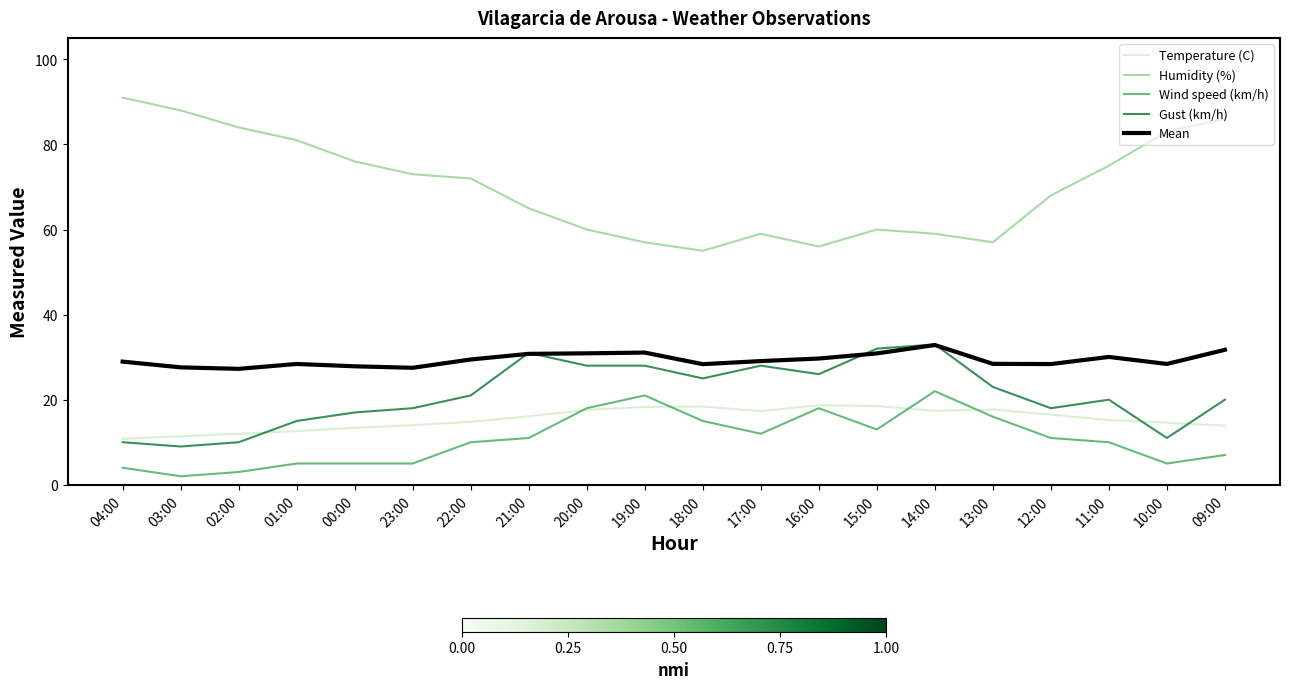

Read the Mean value at 21:00.

30.8